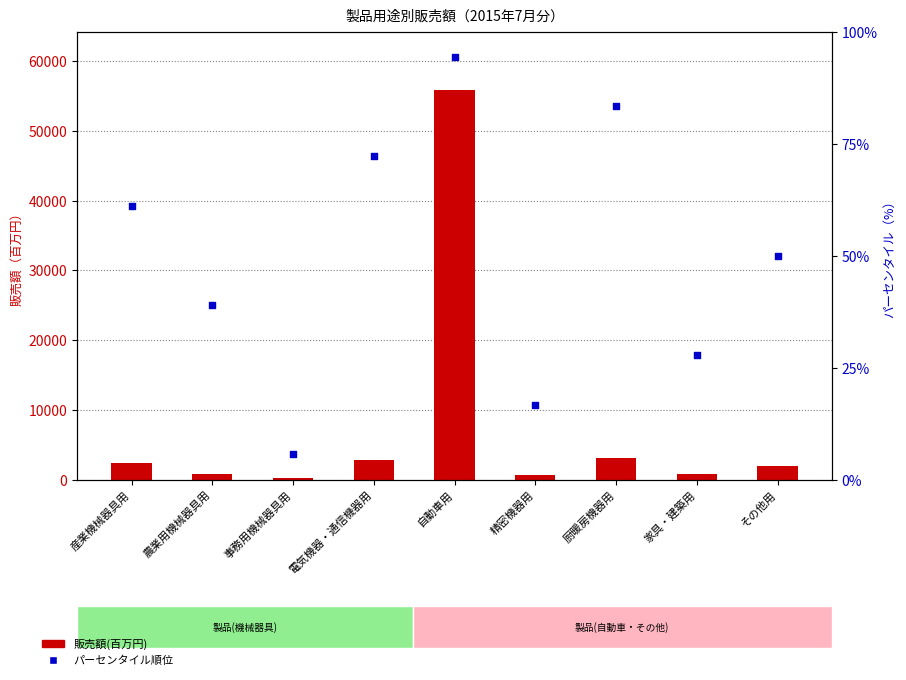

What are all the series names shown in the legend?

販売額(百万円), パーセンタイル順位